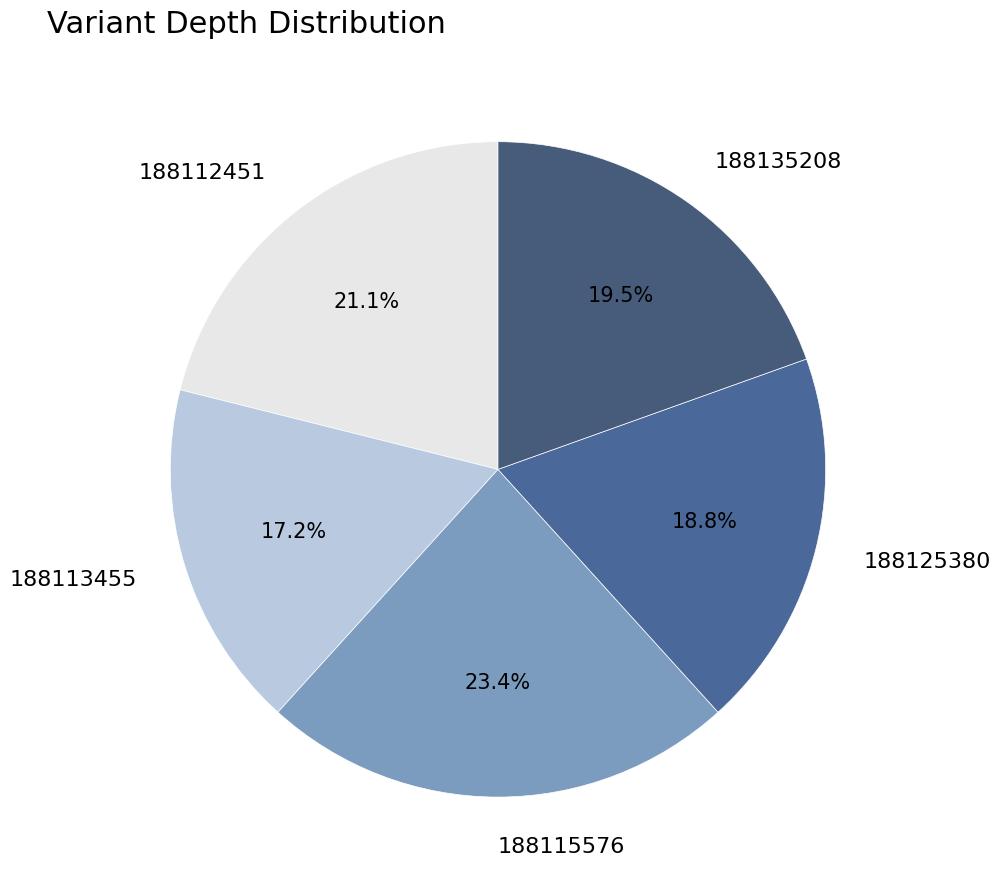

To the nearest percent, what portion does 188115576 represent?

23%